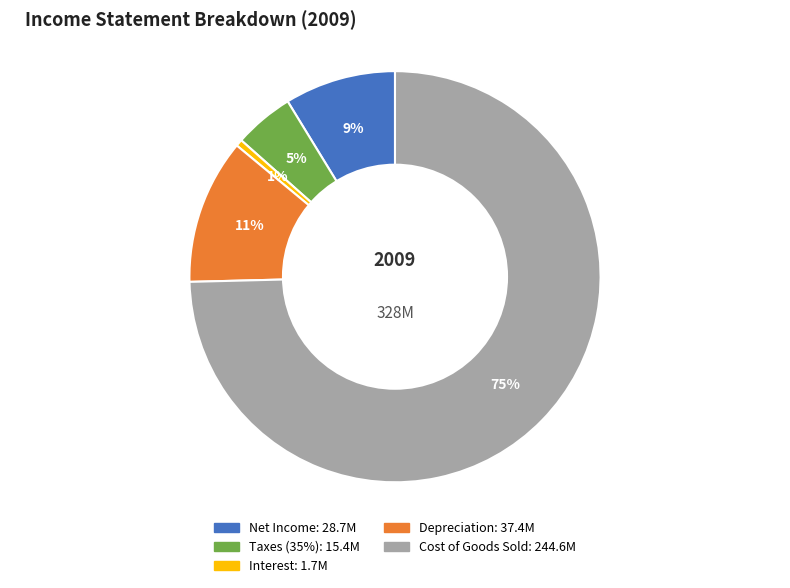

Which slice is the largest?

Cost of Goods Sold